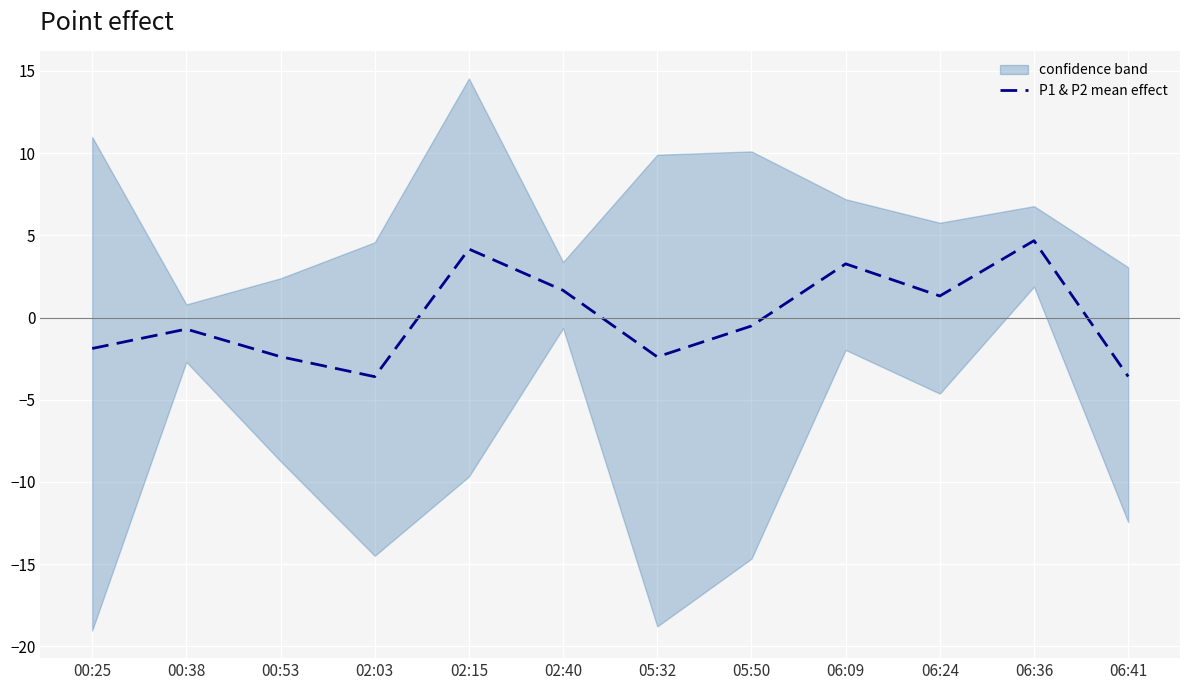

Which label corresponds to the smallest value in the chart?

02:03